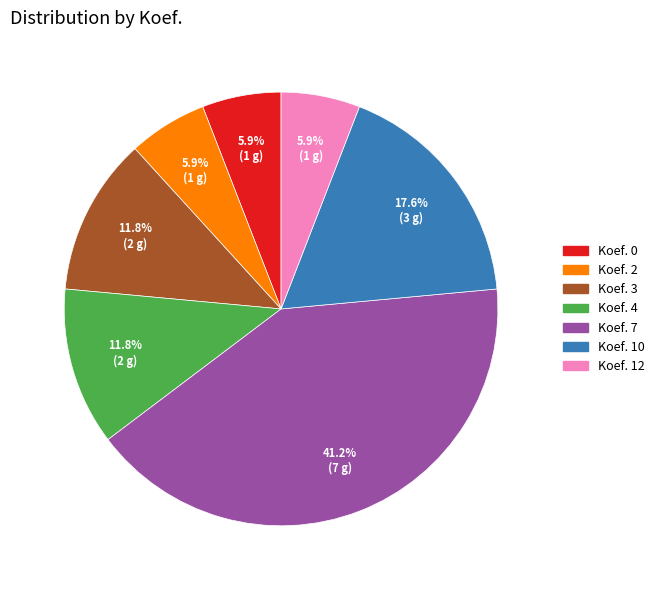

How many slices are in this pie chart?

7